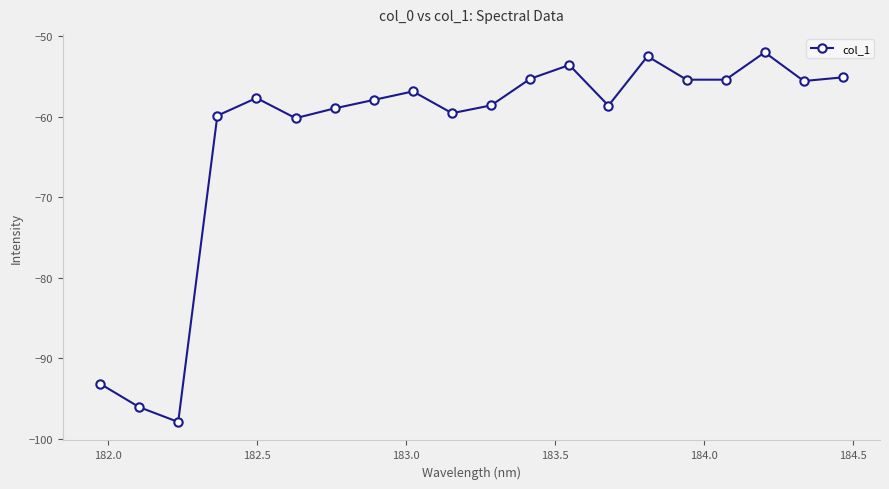

What is the difference between the second highest and second lowest values?

43.6